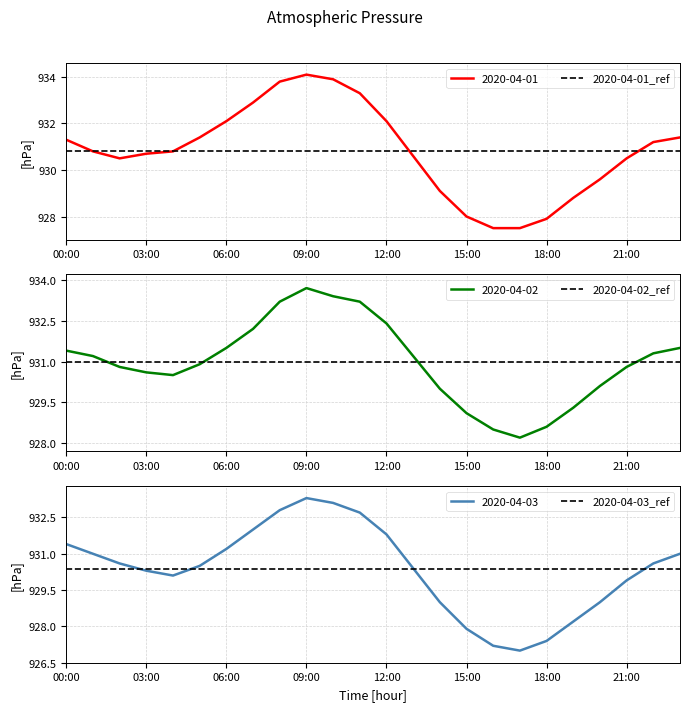

What is the highest value of the 2020-04-01 series?

934.1